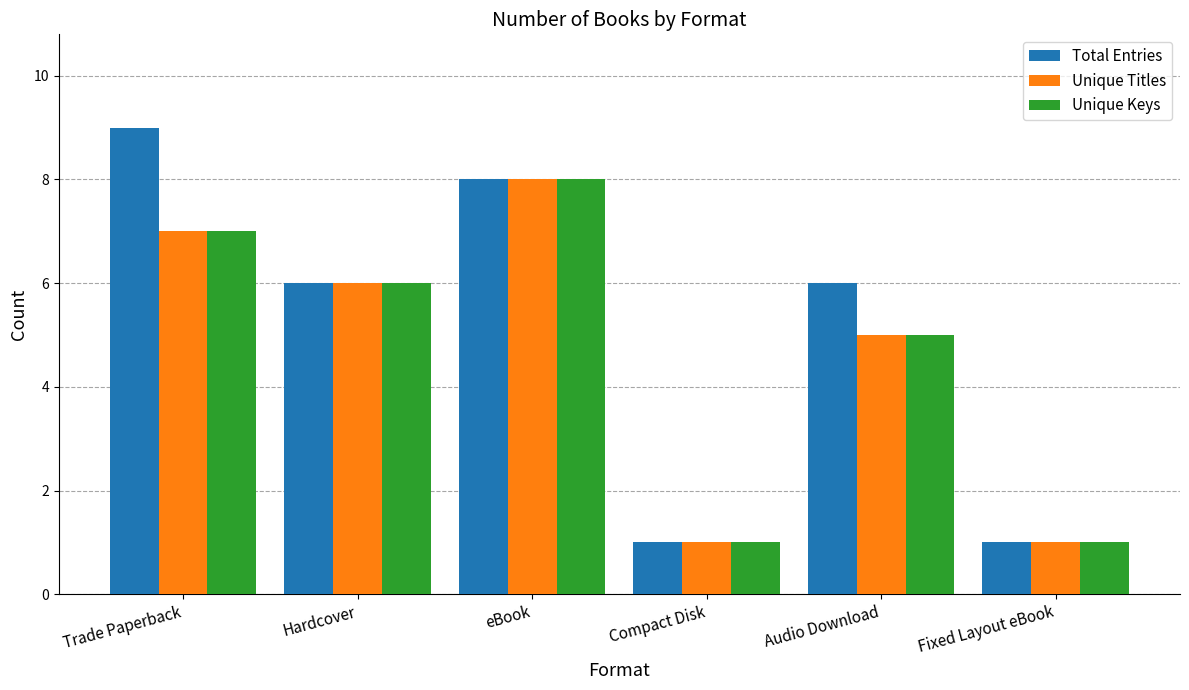

How many bars are there in total?

18